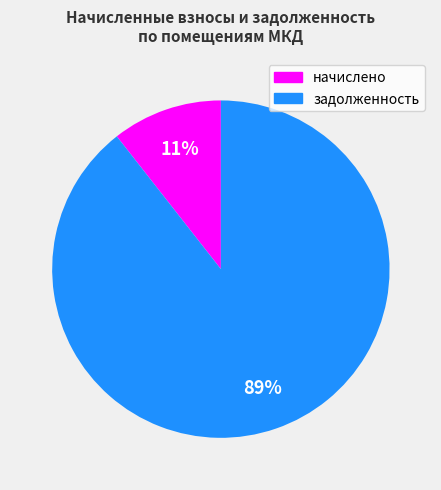

To the nearest percent, what is the average slice percentage?

50%